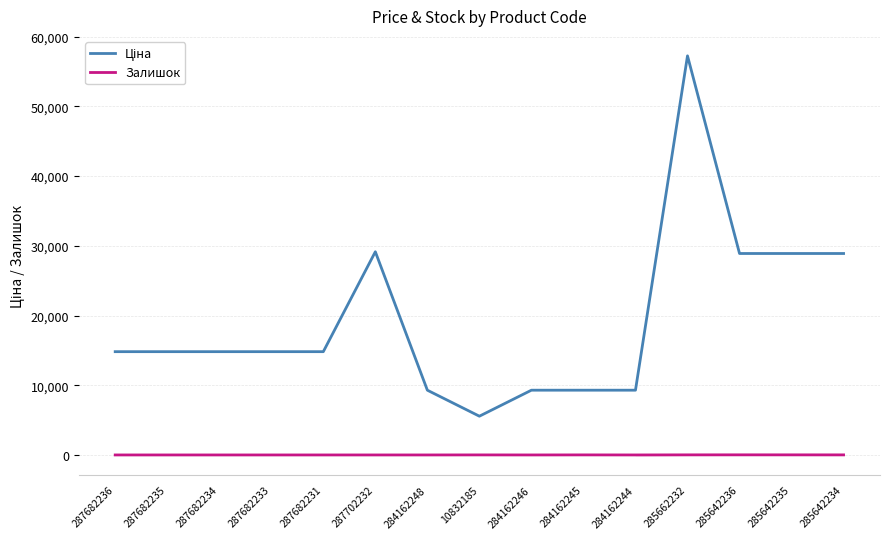

What is the difference between the maximum and minimum values in the Залишок series?

16.0